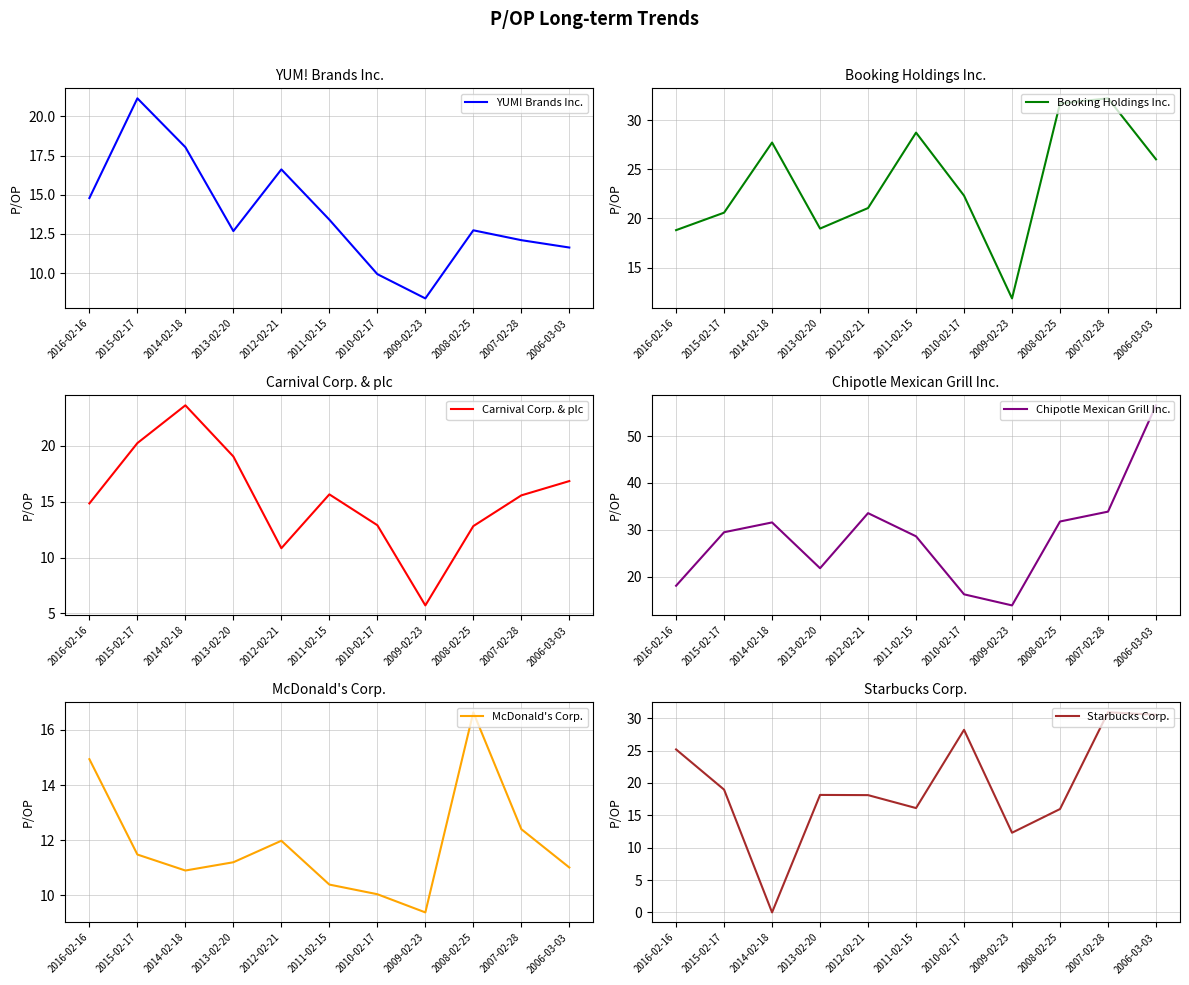

What position from the left is 2011-02-15?

6